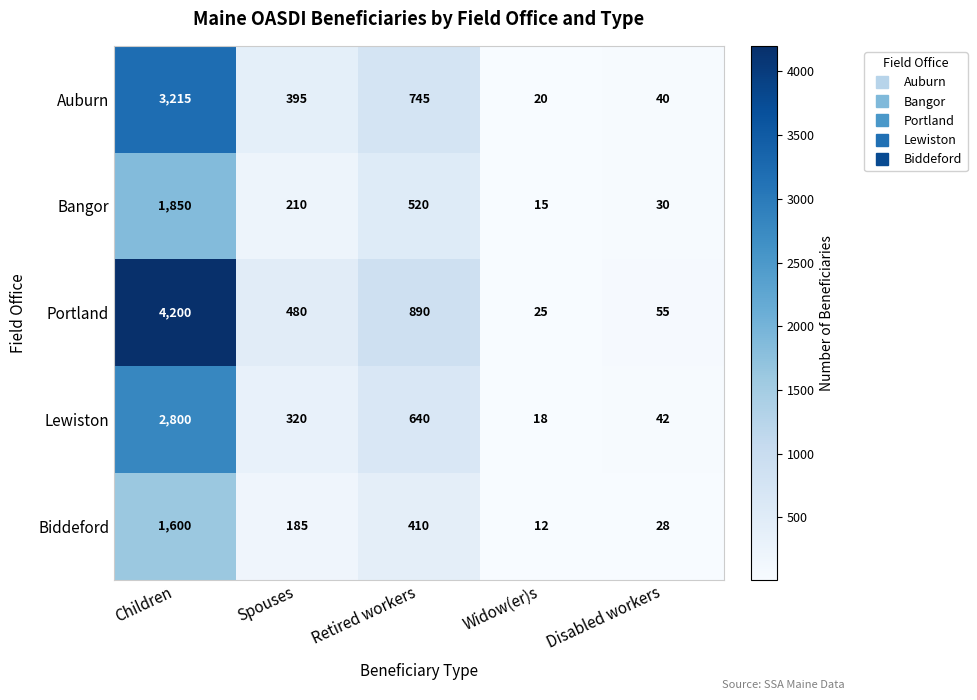

At which label does Auburn first exceed 395?

Children